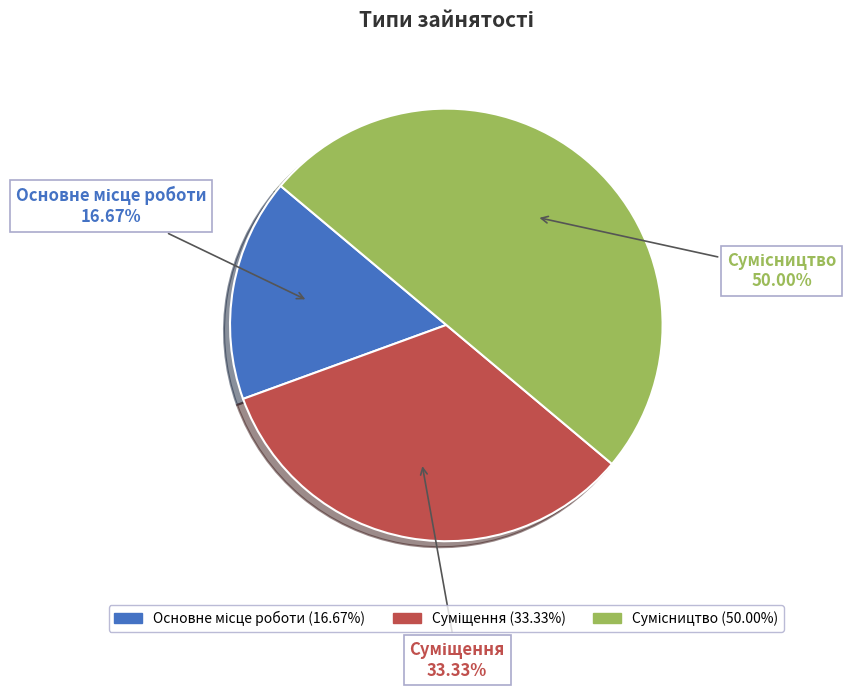

How many slices are in this pie chart?

3